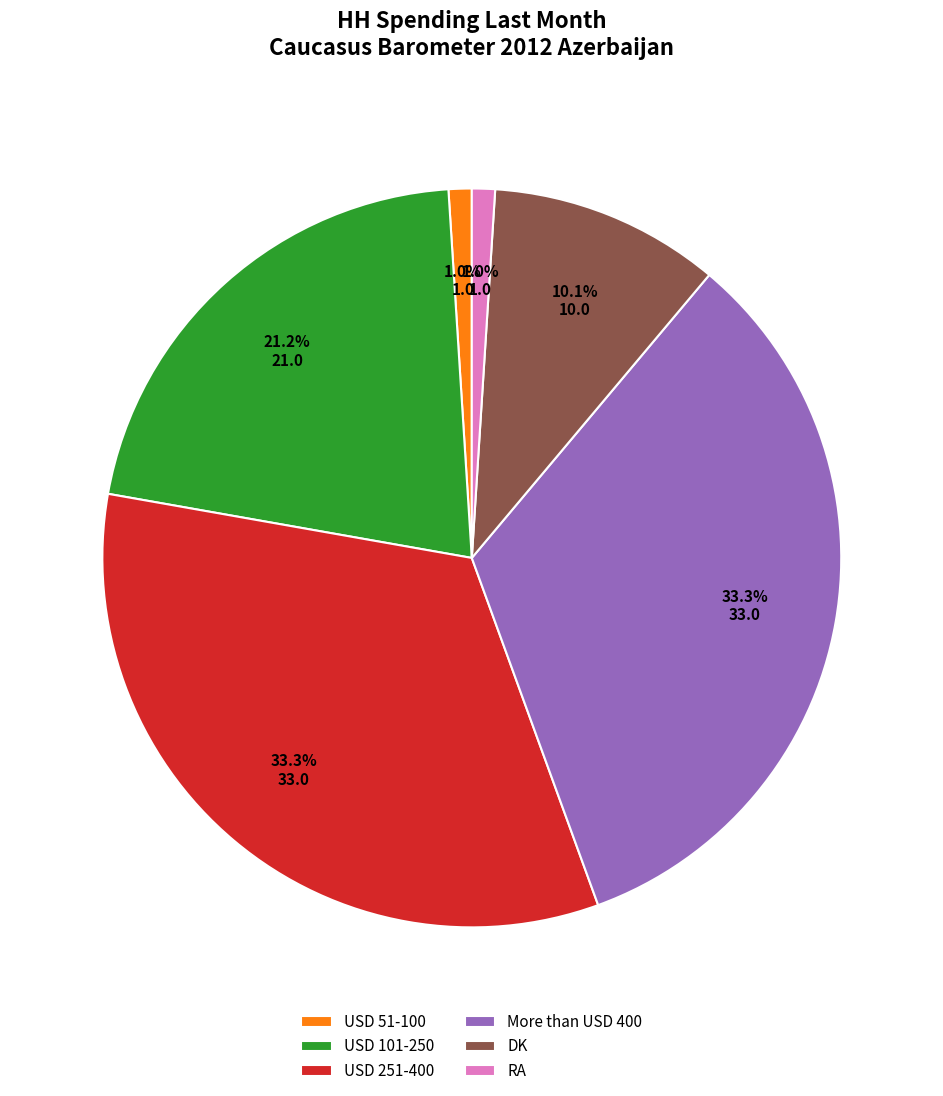

Between USD 251-400 and USD 51-100, which is larger?

USD 251-400